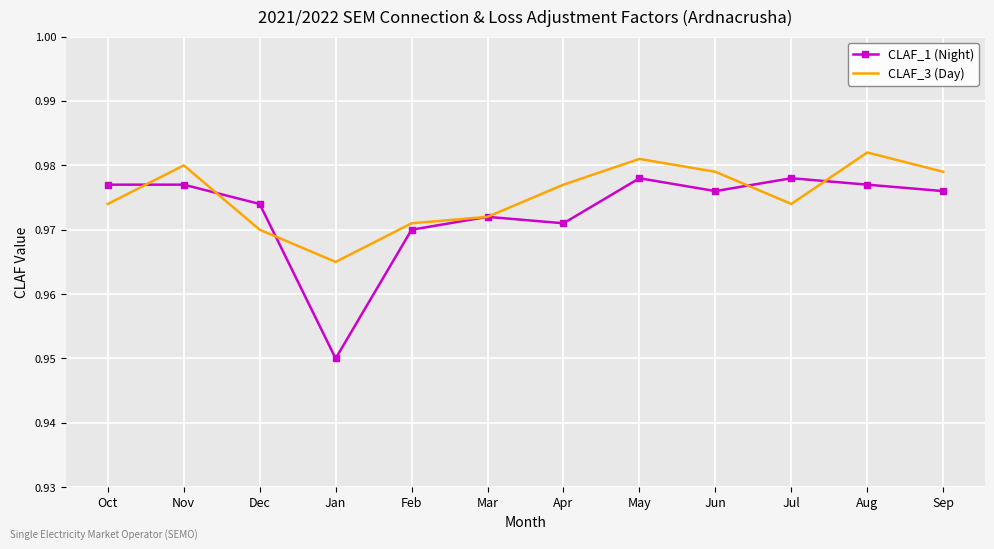

Which category has the lowest value across all series?

Jan